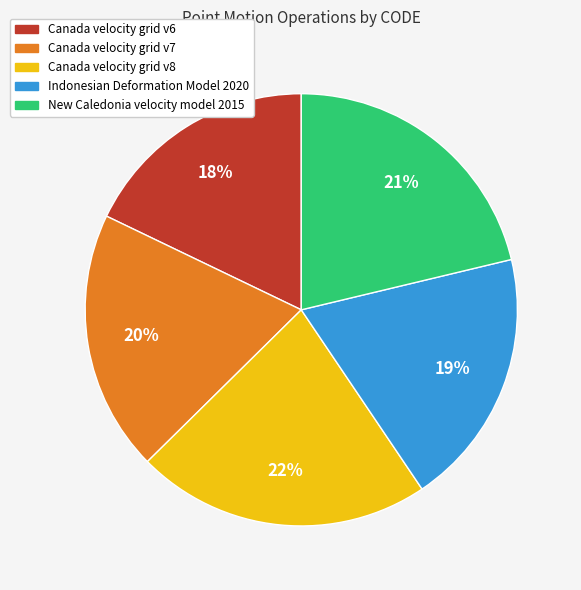

What is the ratio of the value at New Caledonia velocity model 2015 to the value at Indonesian Deformation Model 2020?

1.1